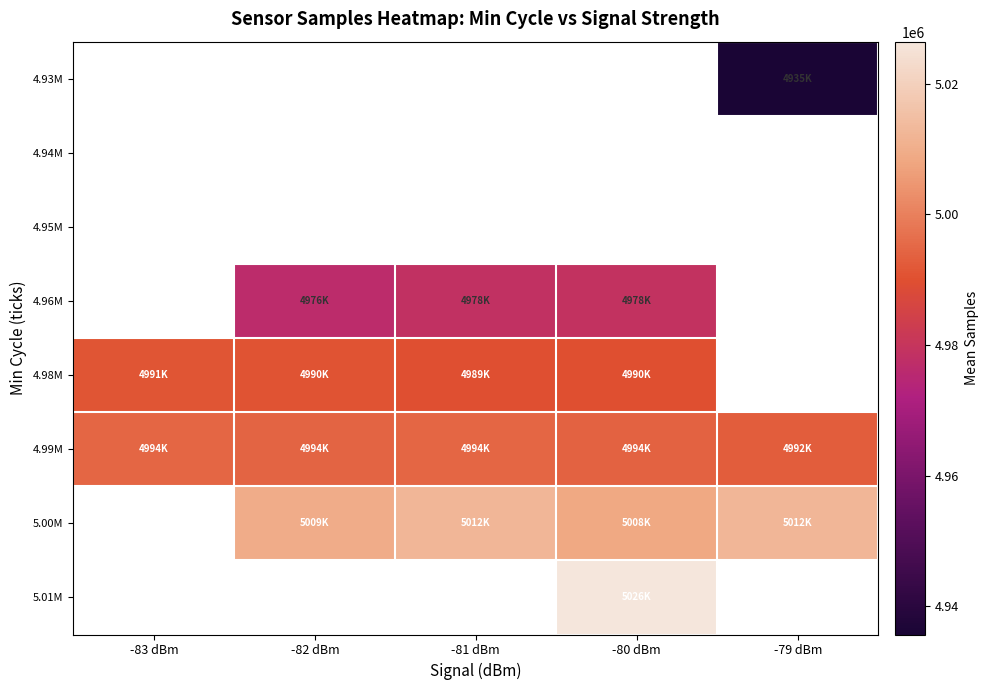

How many categories are shown in the chart?

5